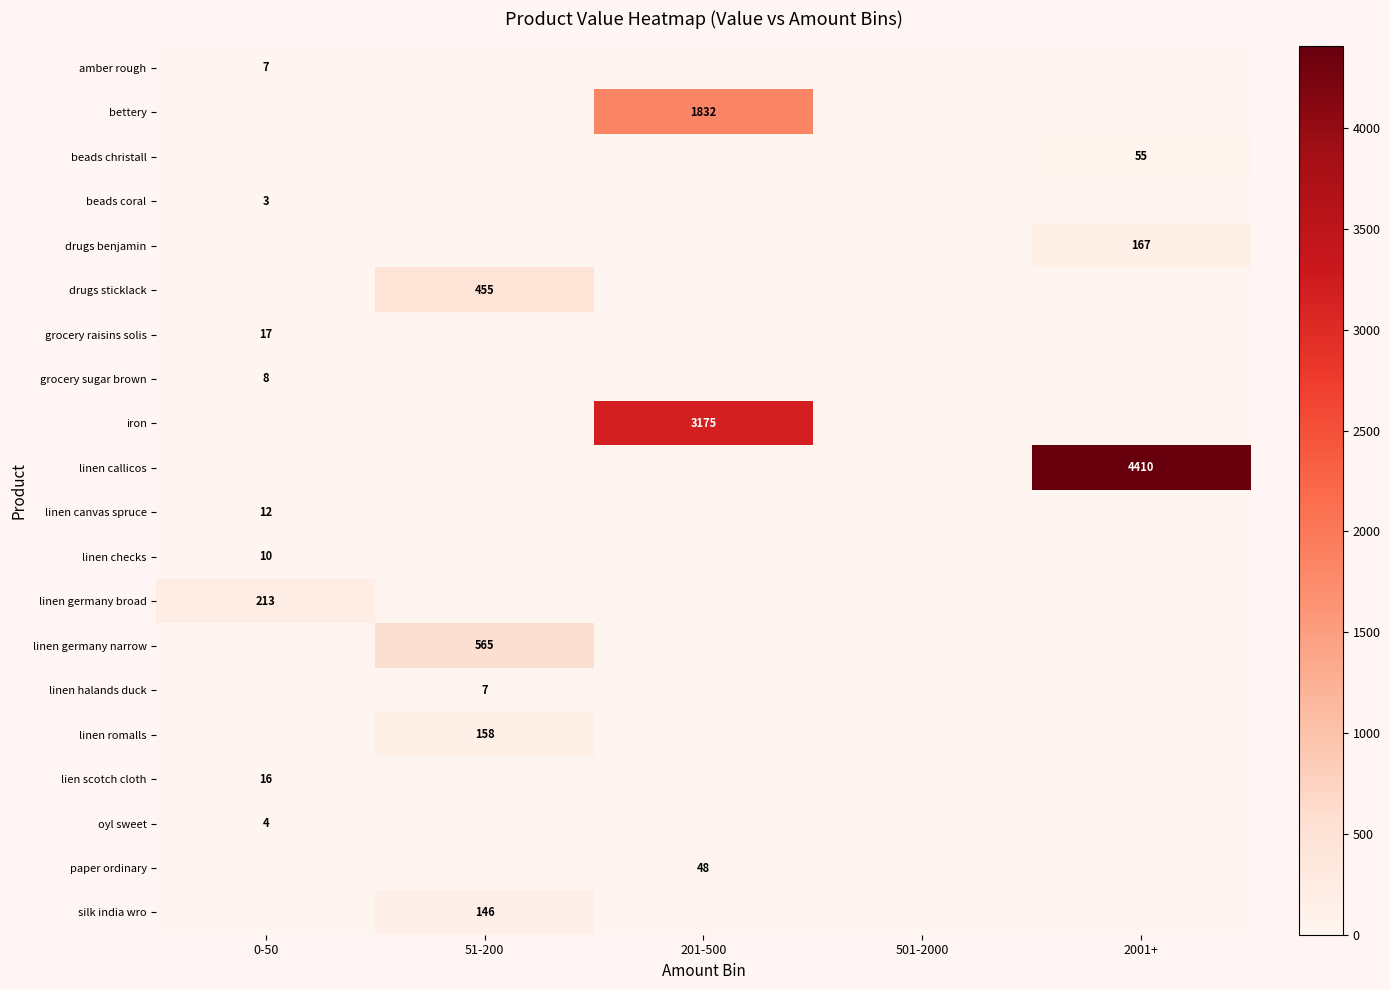

Is it true that linen checks equals 10 at 0-50?

True